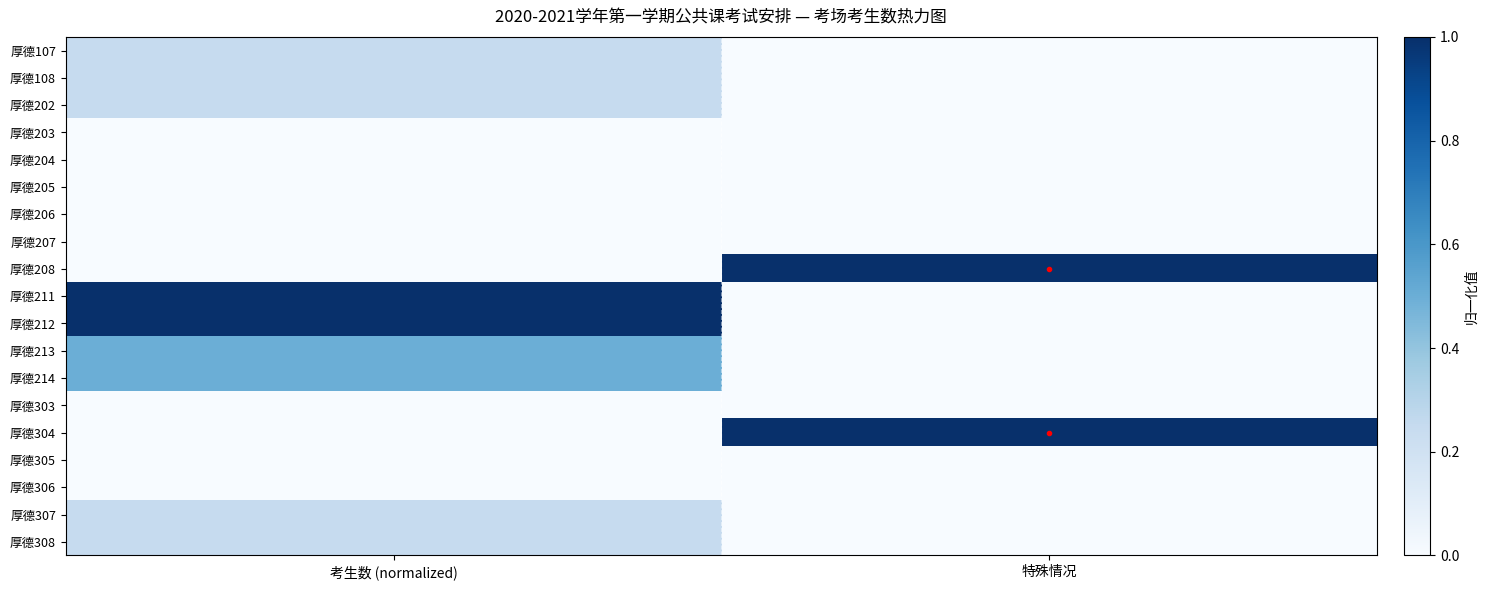

At which category is the sum across all series the highest?

考生数 (normalized)